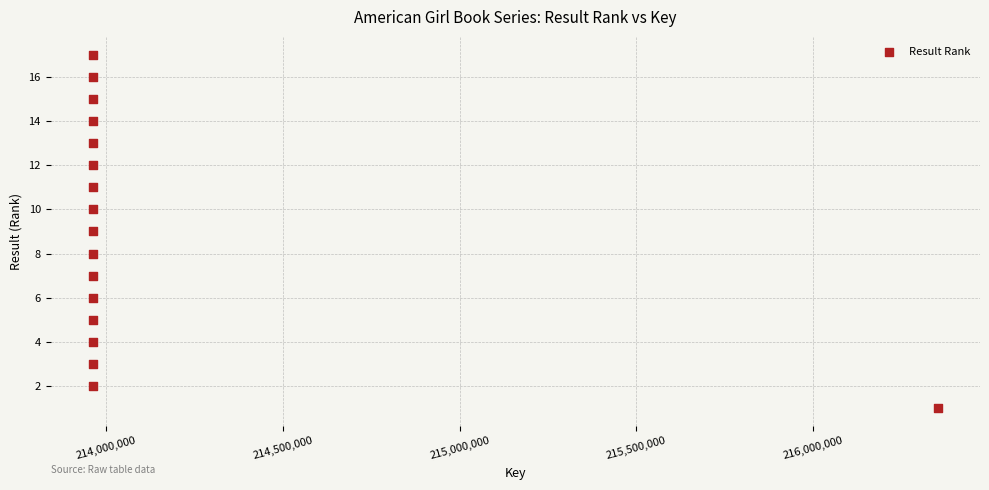

What is the range of X values (max minus min)?

2391397